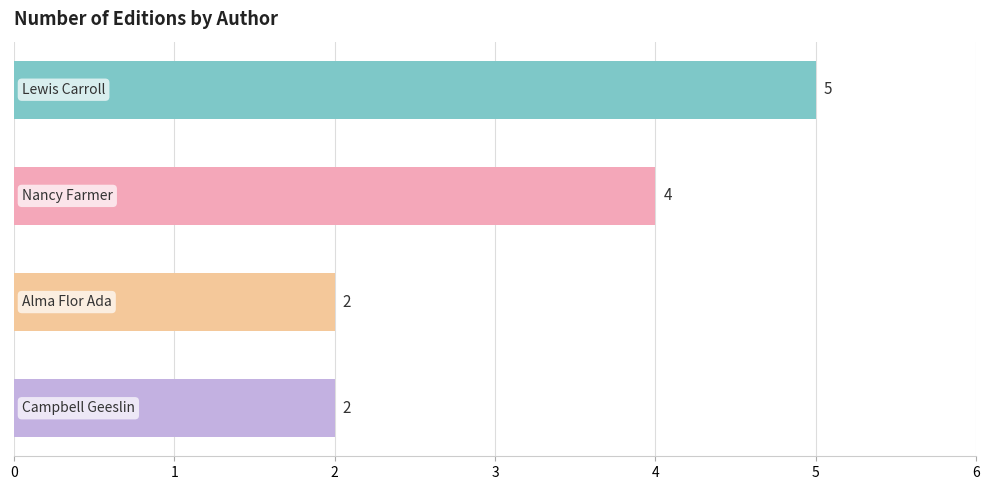

Count the values in the range 2 to 5.

4